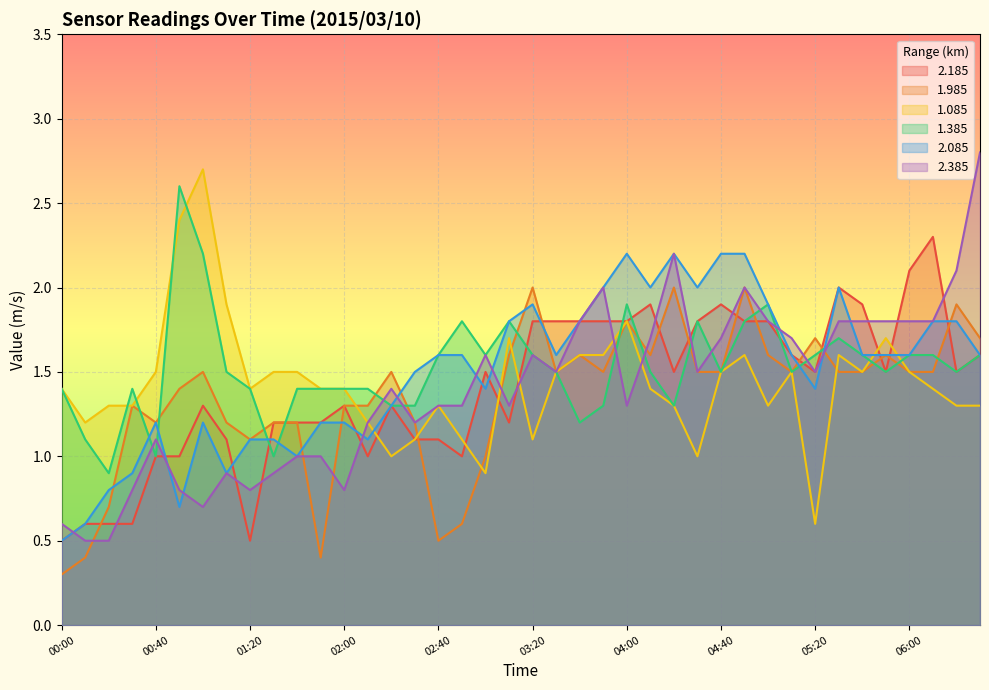

How many values in the 1.085 series exceed 1?

36